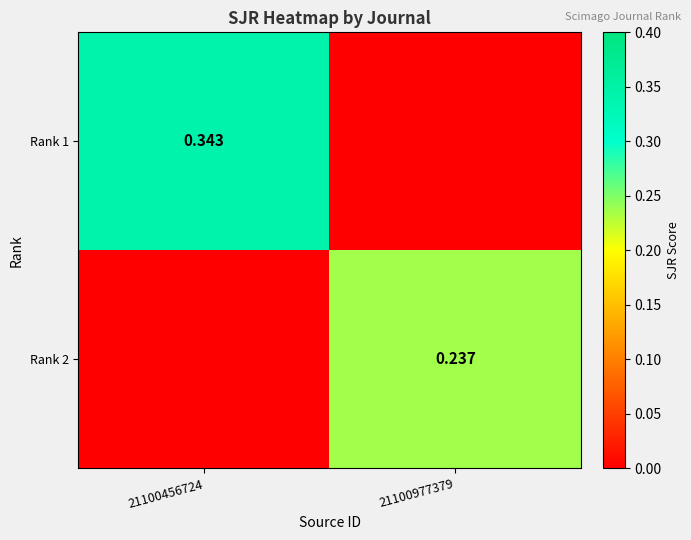

What is the spread (max minus min) of values at 21100456724?

0.3